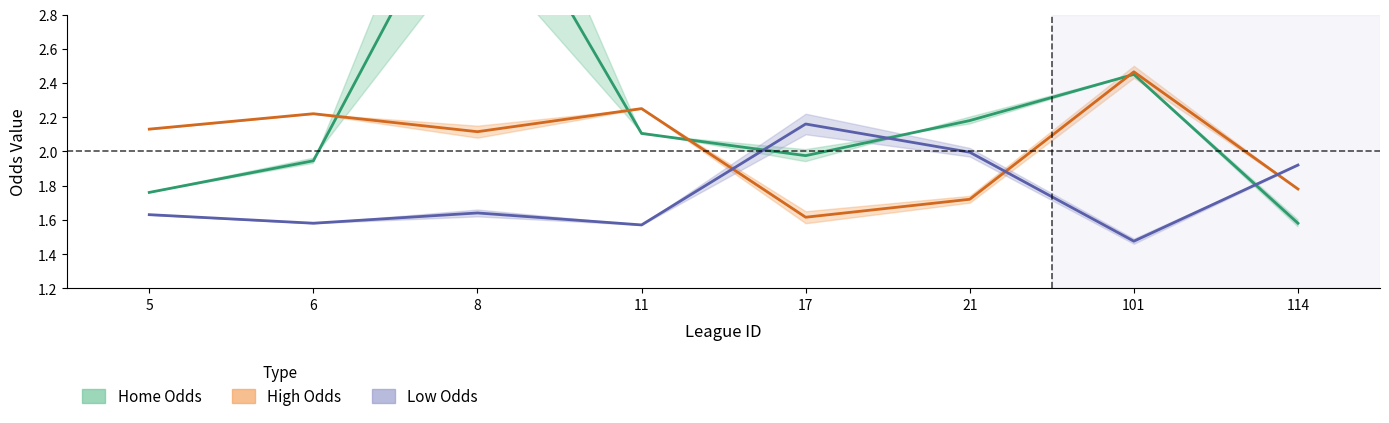

What is the spread (max minus min) of values at 8?

2.1